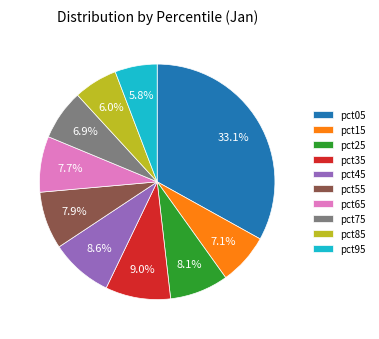

To the nearest percent, what is the combined percentage of pct05 and pct25?

41%